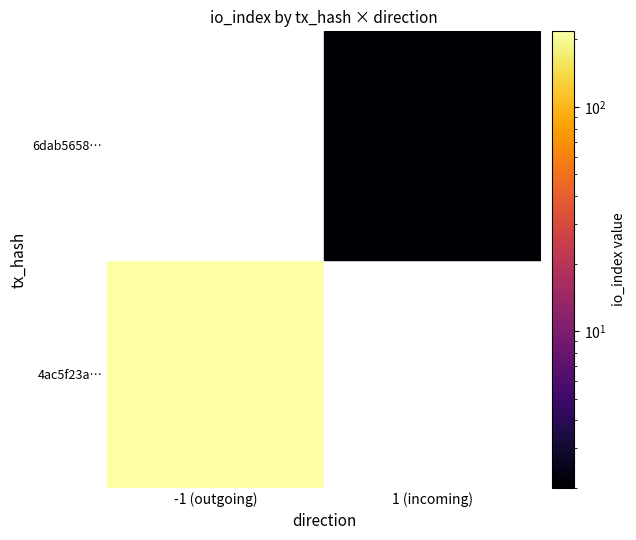

Reading left to right, what are all the values shown in this chart?

4ac5f23a55cb8fab72c48a7e37f92e70be26614: direction=-1	io_index=217
6dab5658911bd730b54fa9d9725c0ec56fe5698: direction=1	io_index=2